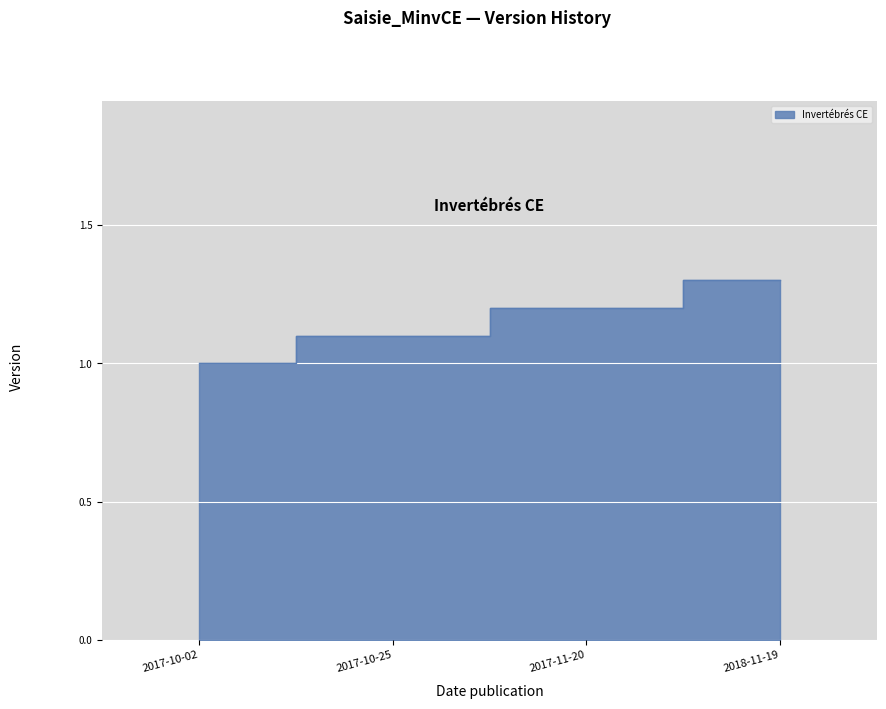

What is the difference between the maximum and second lowest values?

0.2